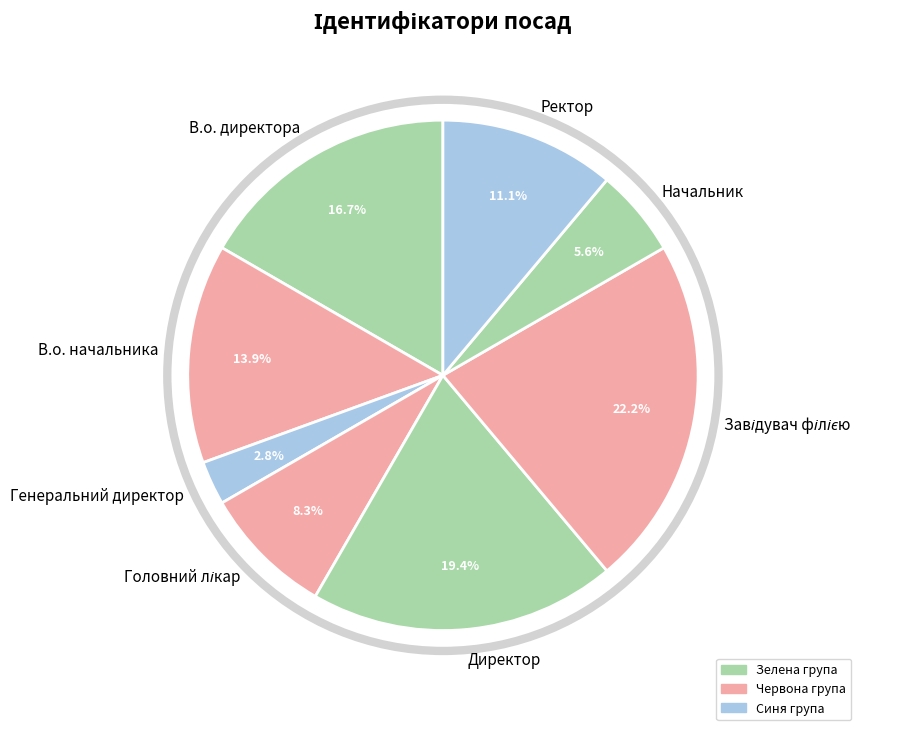

Is it true that Начальник is 6% of the pie?

True